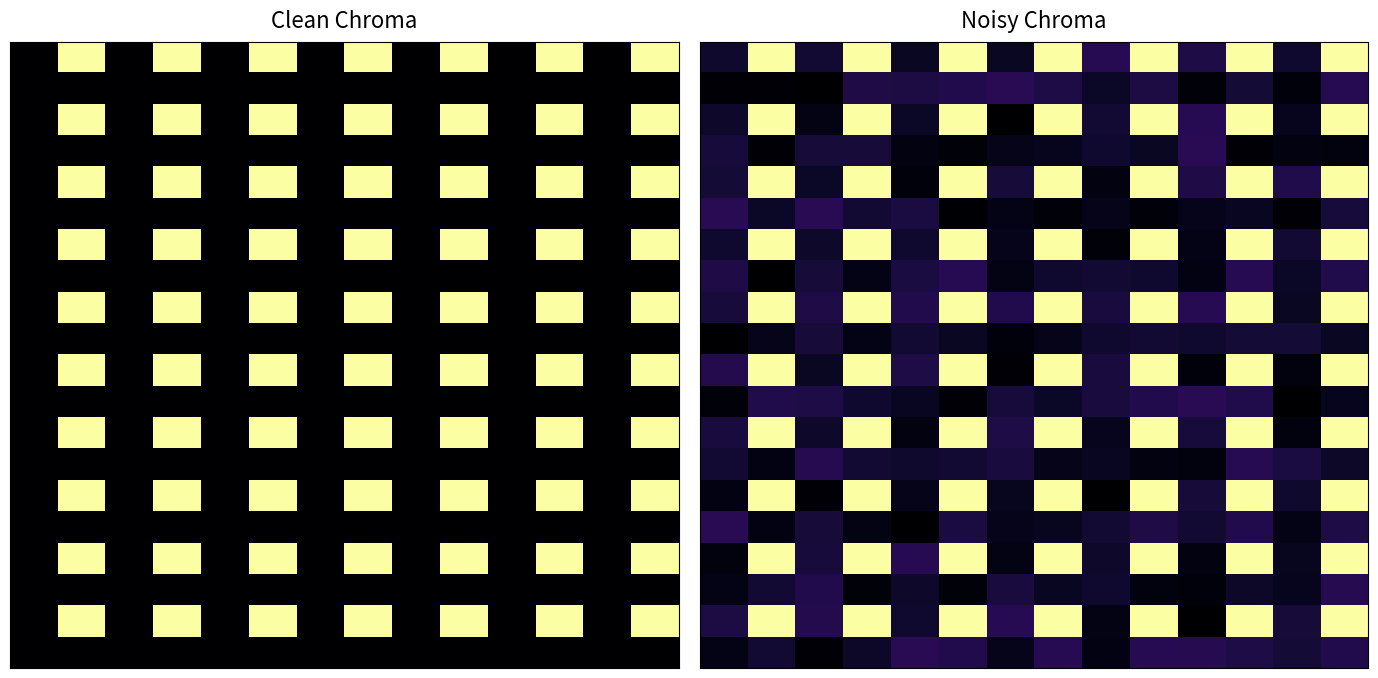

At which category is the sum across all series the highest?

11